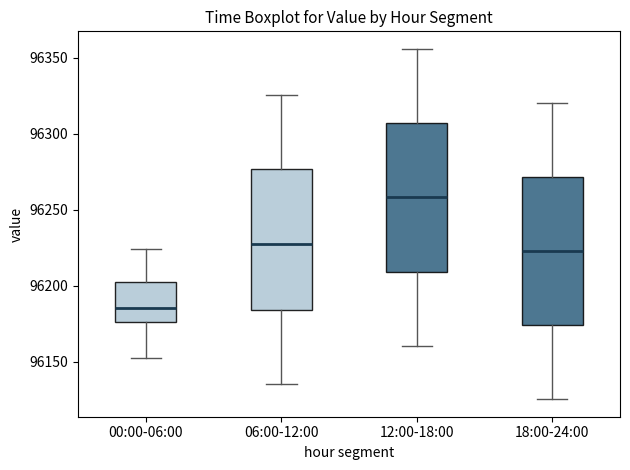

Reading left to right, transcribe this box plot: for each box, give where its median line is, the range the box spans, and where its two whiskers end, as read against the y-axis. The values are not printed on the chart, so give them approximately, as read against the axis.

00:00-06:00: median 96185, box 96175 to 96205, whiskers 96150 to 96225
06:00-12:00: median 96230, box 96185 to 96275, whiskers 96135 to 96325
12:00-18:00: median 96260, box 96210 to 96305, whiskers 96160 to 96355
18:00-24:00: median 96225, box 96175 to 96270, whiskers 96125 to 96320